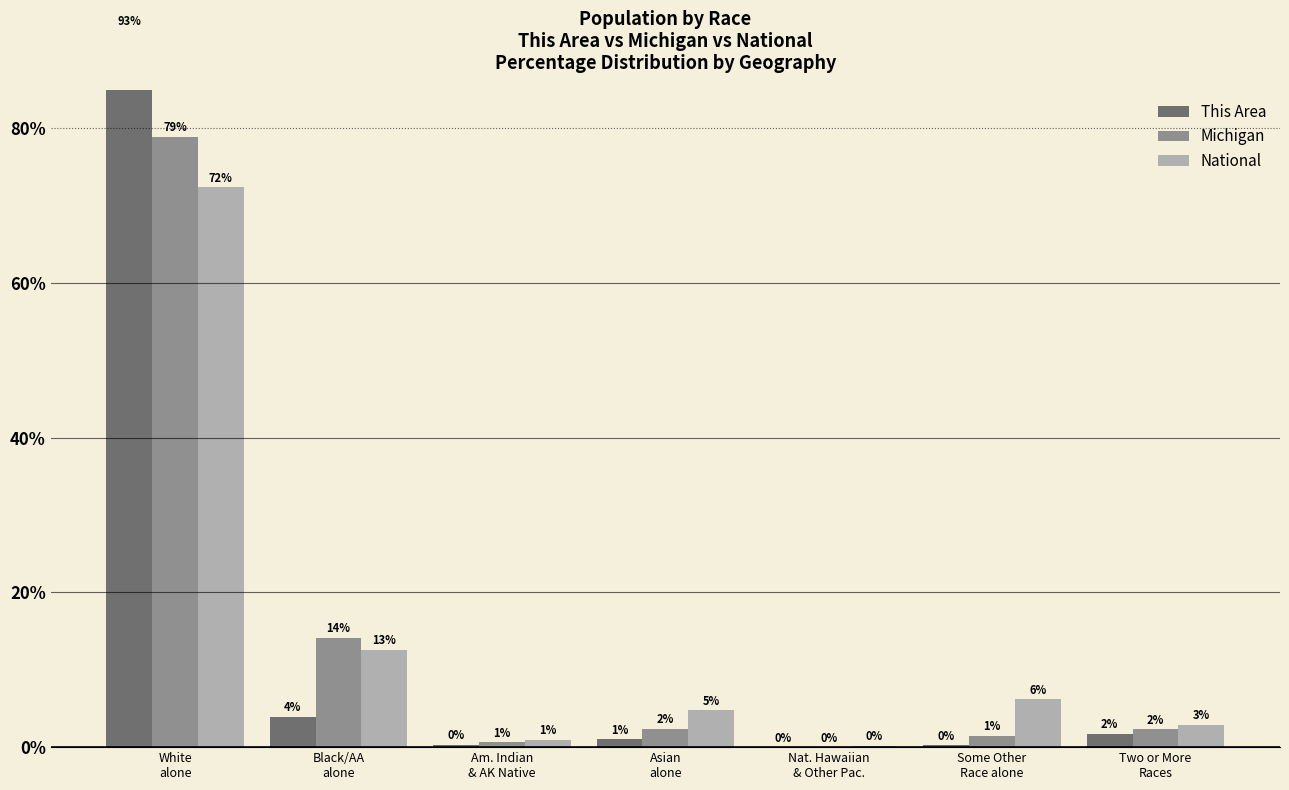

At how many categories does at least one series exceed 66?

1